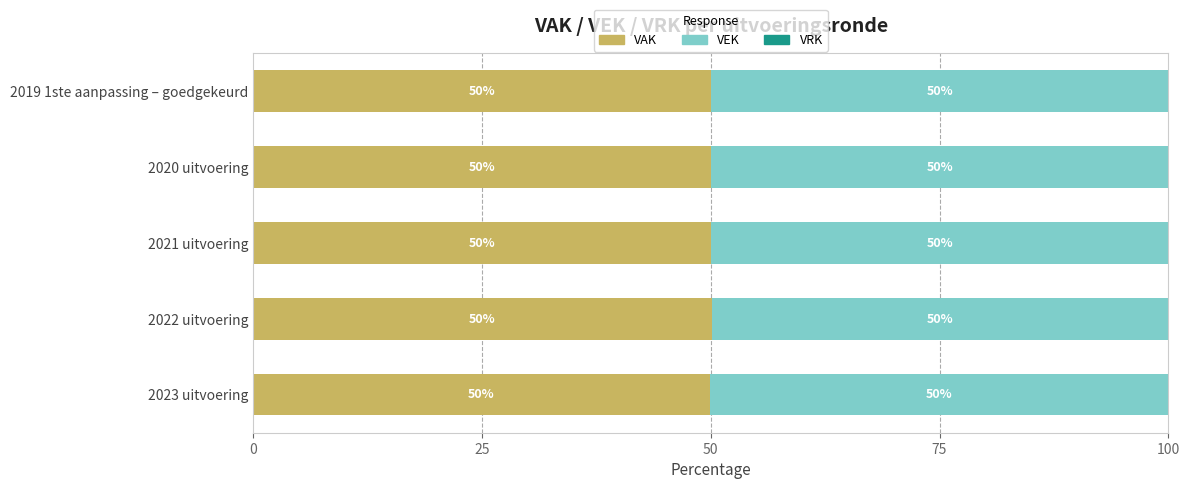

The VAK series shows 83.8 at 2023 uitvoering. True or false?

False